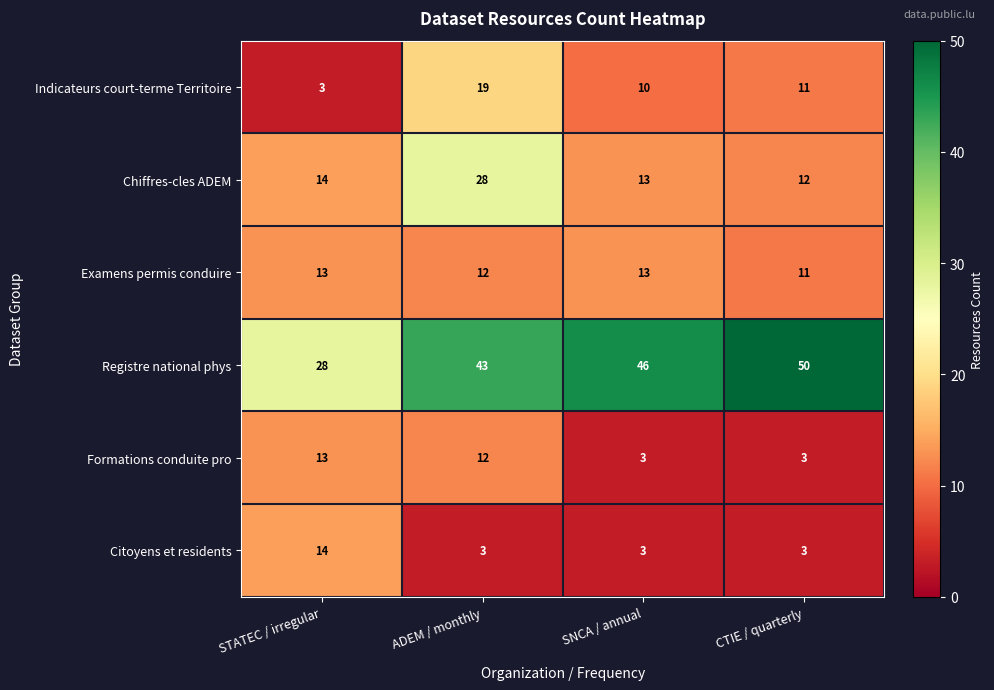

Reading left to right, what are all the values shown in this chart?

Indicateurs court-terme Territoire: STATEC / irregular=3	ADEM / monthly=19	SNCA / annual=10	CTIE / quarterly=11
Chiffres-cles ADEM: STATEC / irregular=14	ADEM / monthly=28	SNCA / annual=13	CTIE / quarterly=12
Examens permis conduire: STATEC / irregular=13	ADEM / monthly=12	SNCA / annual=13	CTIE / quarterly=11
Registre national phys: STATEC / irregular=28	ADEM / monthly=43	SNCA / annual=46	CTIE / quarterly=50
Formations conduite pro: STATEC / irregular=13	ADEM / monthly=12	SNCA / annual=3	CTIE / quarterly=3
Citoyens et residents: STATEC / irregular=14	ADEM / monthly=3	SNCA / annual=3	CTIE / quarterly=3